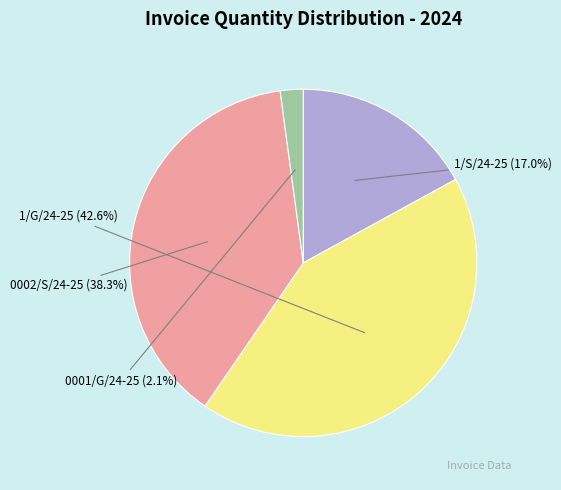

Which slice is the largest?

1/G/24-25